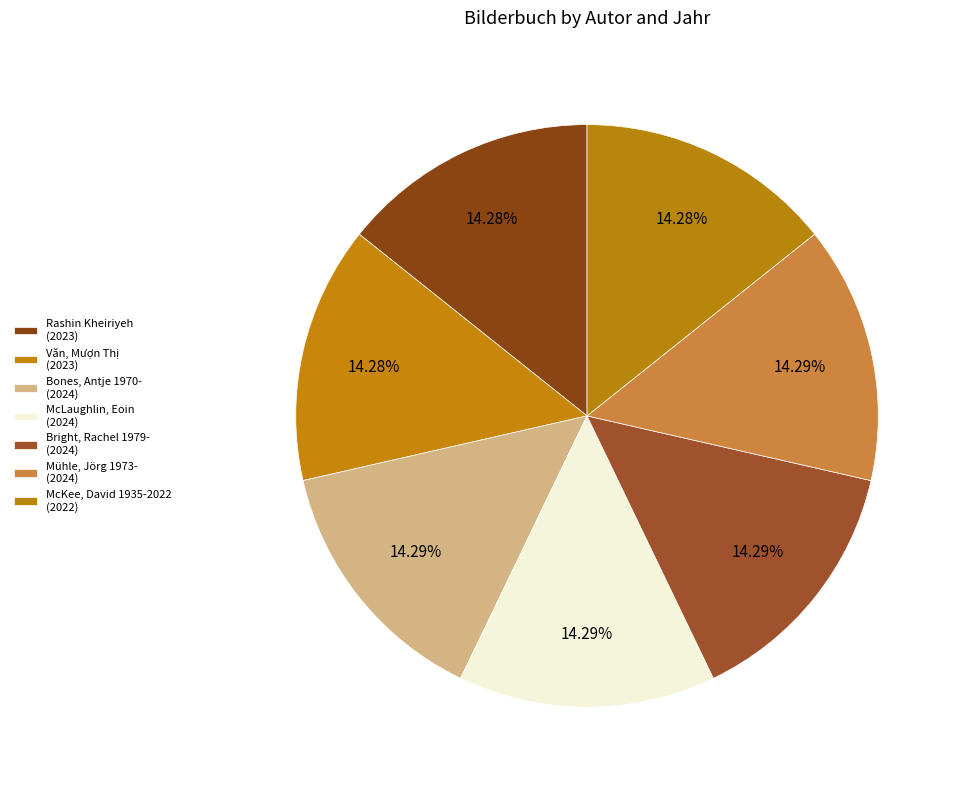

Which slice is the smallest?

McKee, David 1935-2022